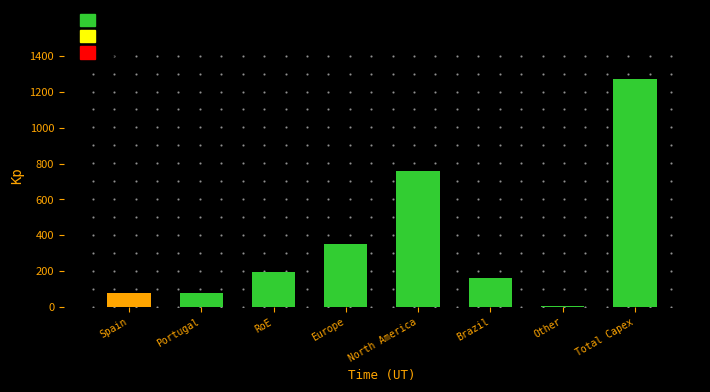

What is the label of the 7th bar from the right?

Portugal